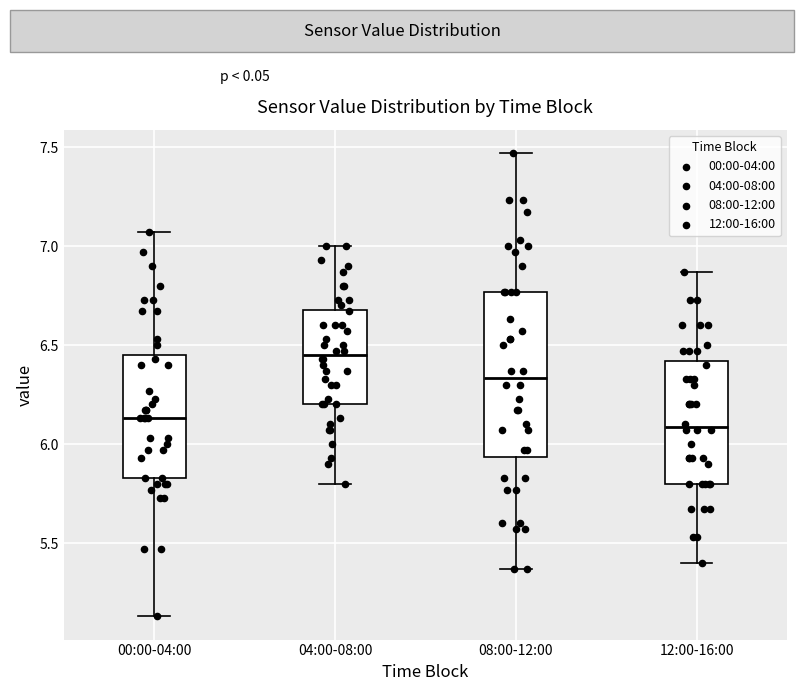

Comparing the boxes themselves (not the whiskers), which one is the tallest?

08:00-12:00